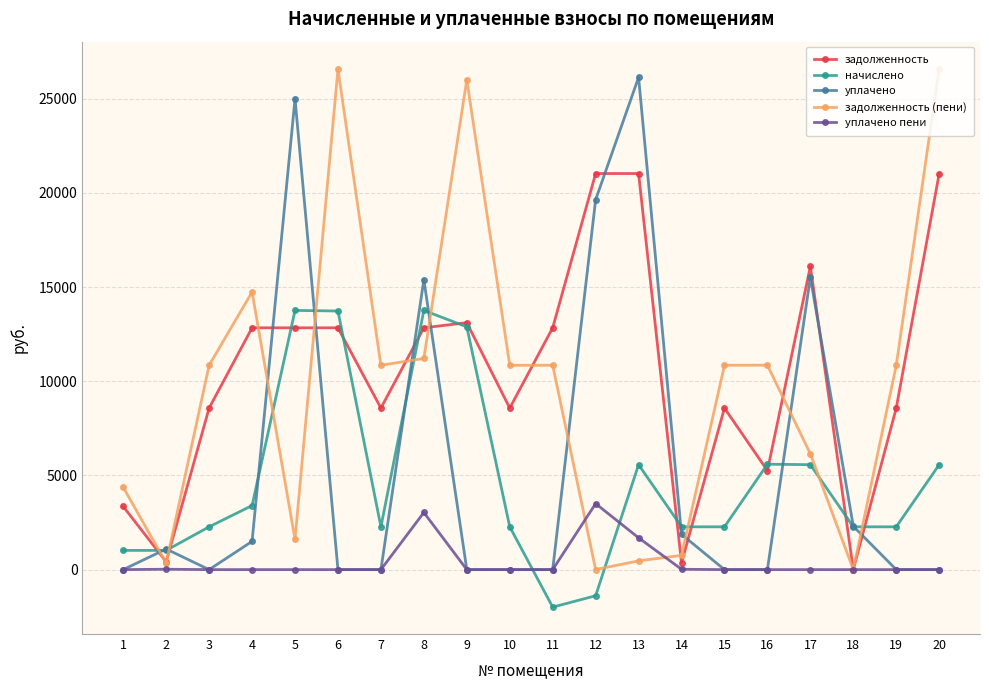

True or false: уплачено пени has more than 0 points higher than both neighbors.

True